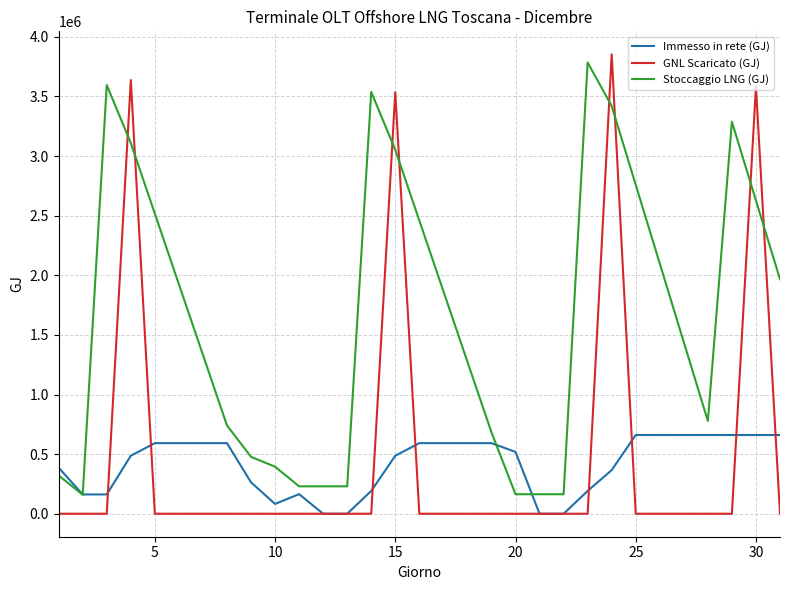

Which series ends up on top after the final intersection of GNL Scaricato (GJ) and Immesso in rete (GJ)?

Immesso in rete (GJ)